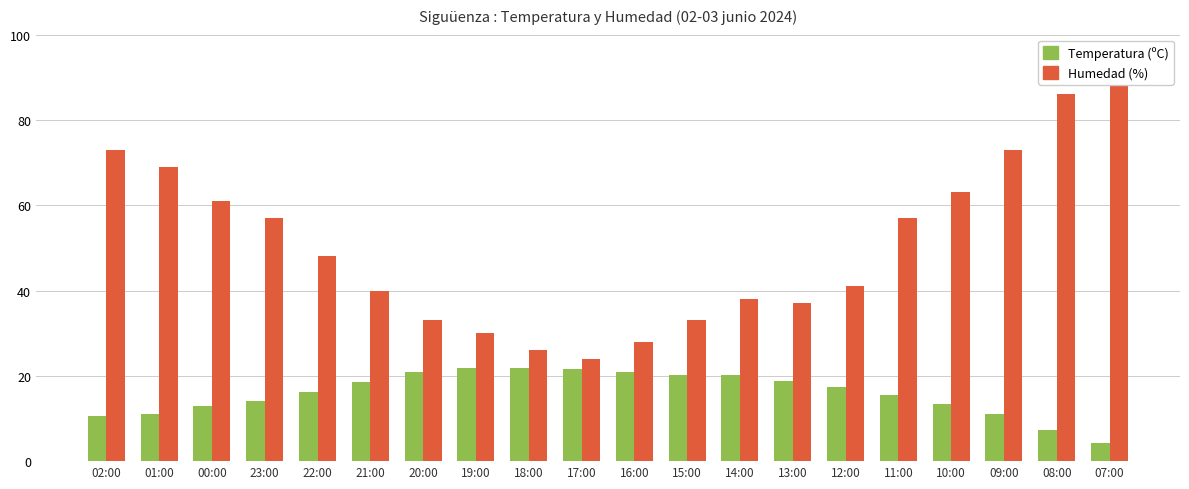

What is the value of the Humedad (%) bar at the 7th from the left?

33.0